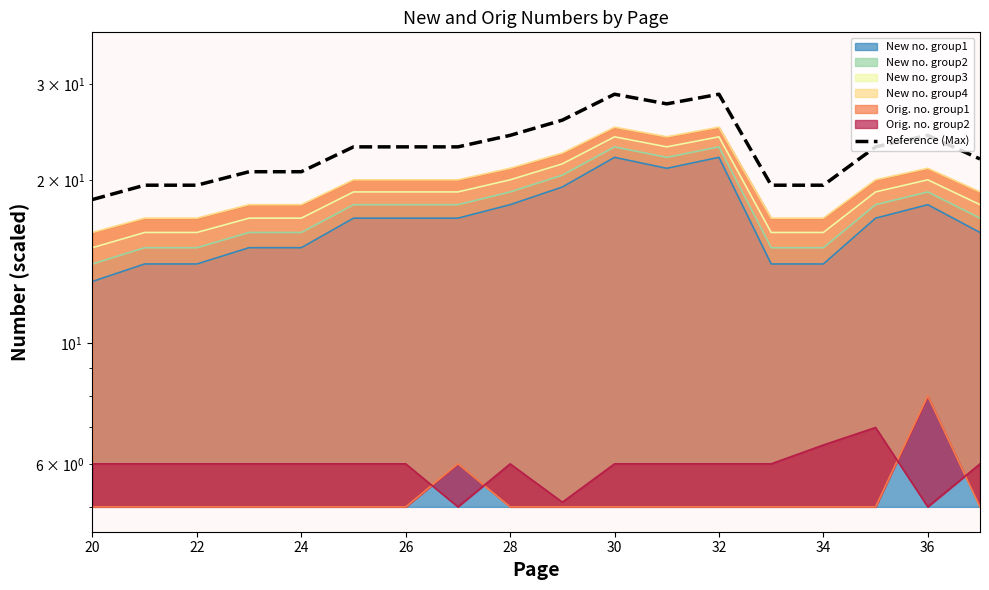

How many lines are shown in the chart?

1